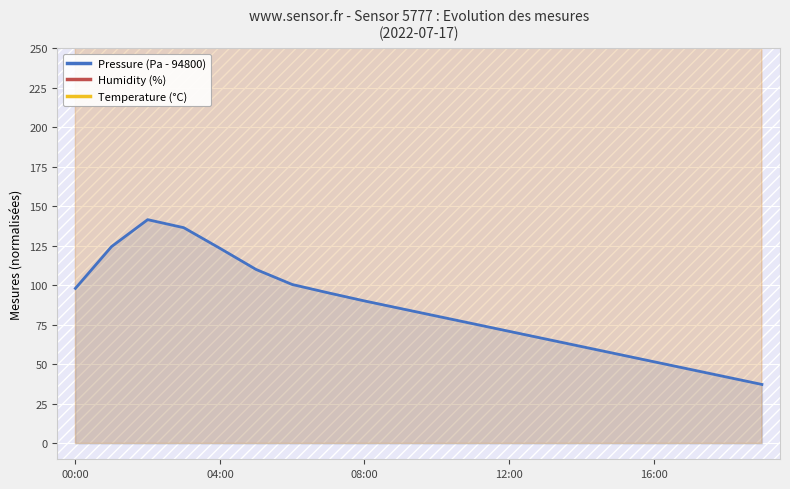

What is the minimum value for Pressure (Pa - 94800)?

37.3